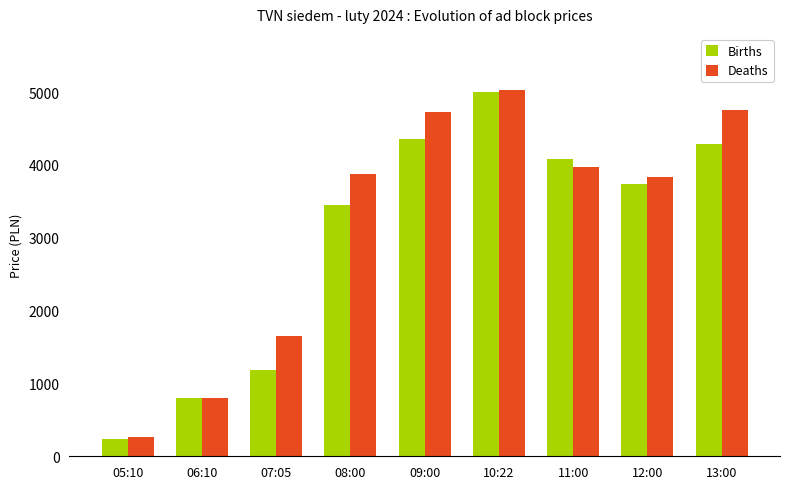

What is the difference between the maximum and minimum values in the Deaths series?

4770